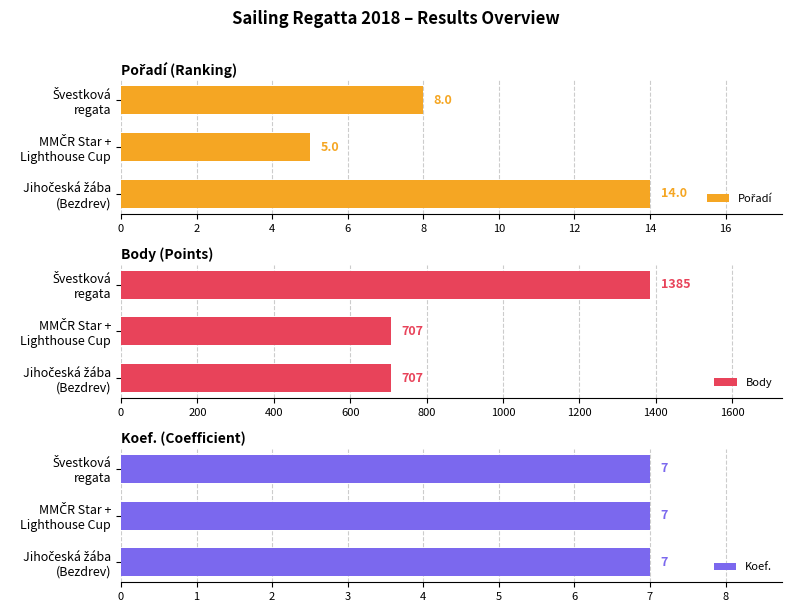

What is the lowest value of the Body series?

707